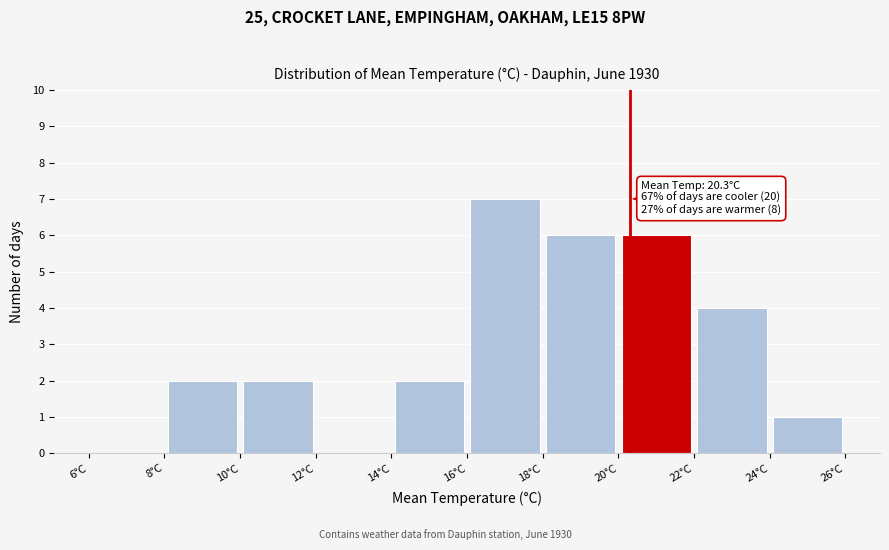

Which range on the x-axis has the tallest bar?

16 to 18